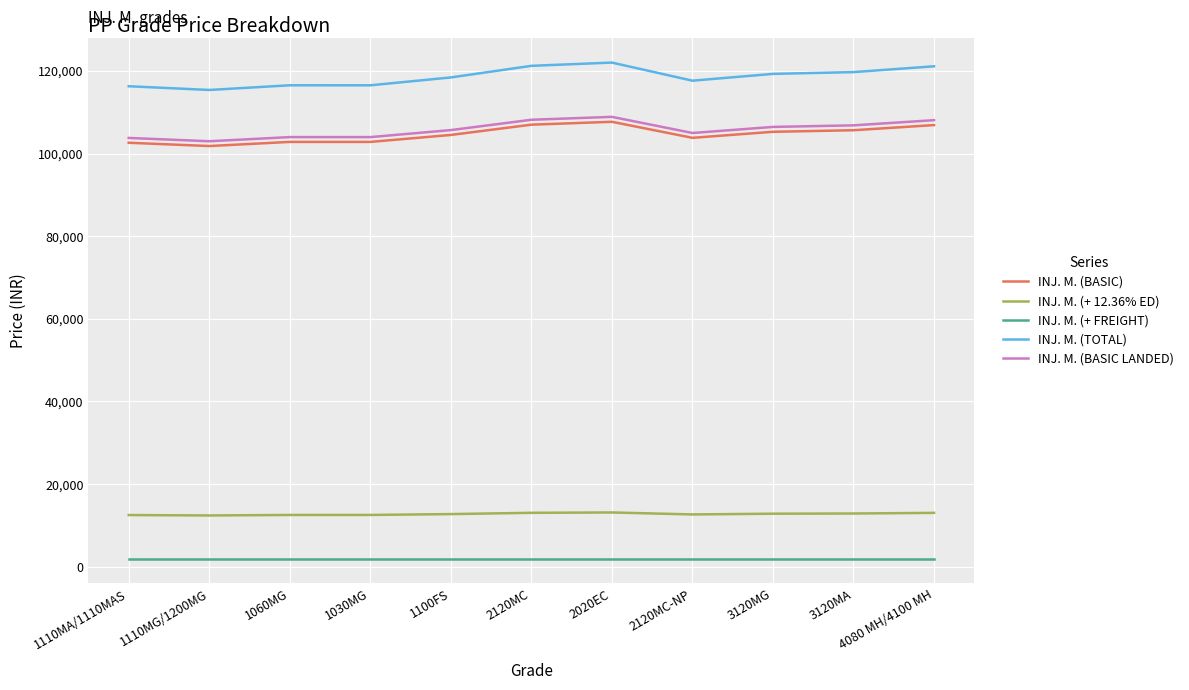

How many lines are shown in the chart?

5